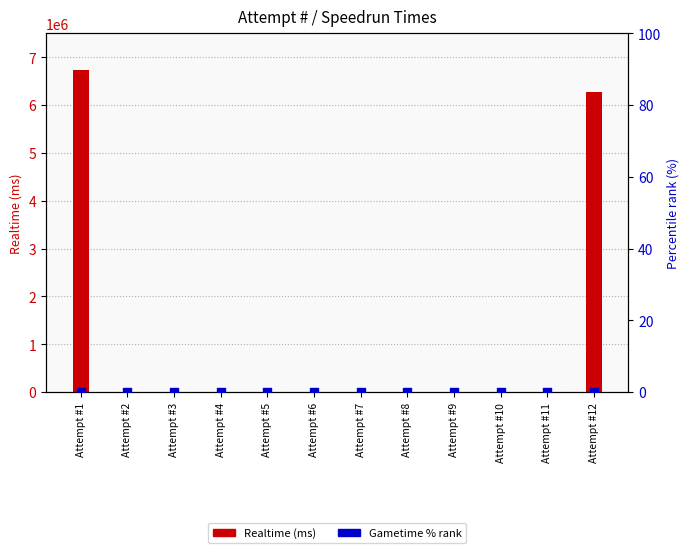

Which series has the largest Y range (max minus min)?

Realtime (ms)